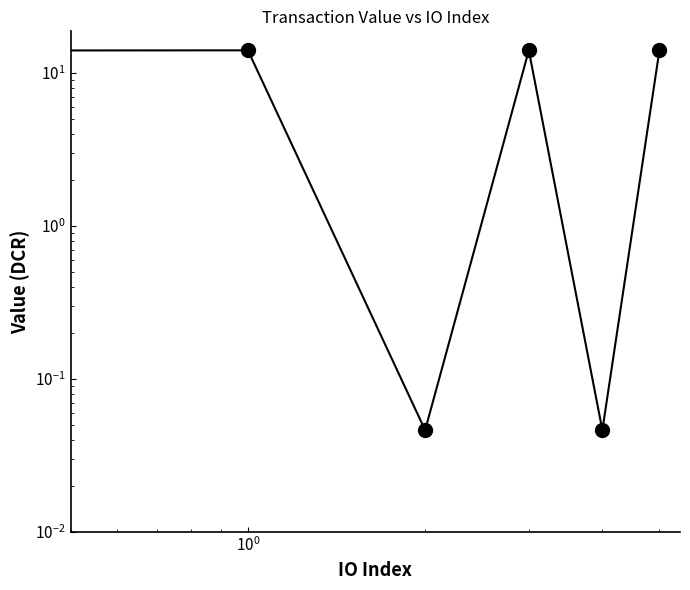

How many interior local valleys (lower than both neighbors) does the data have?

2